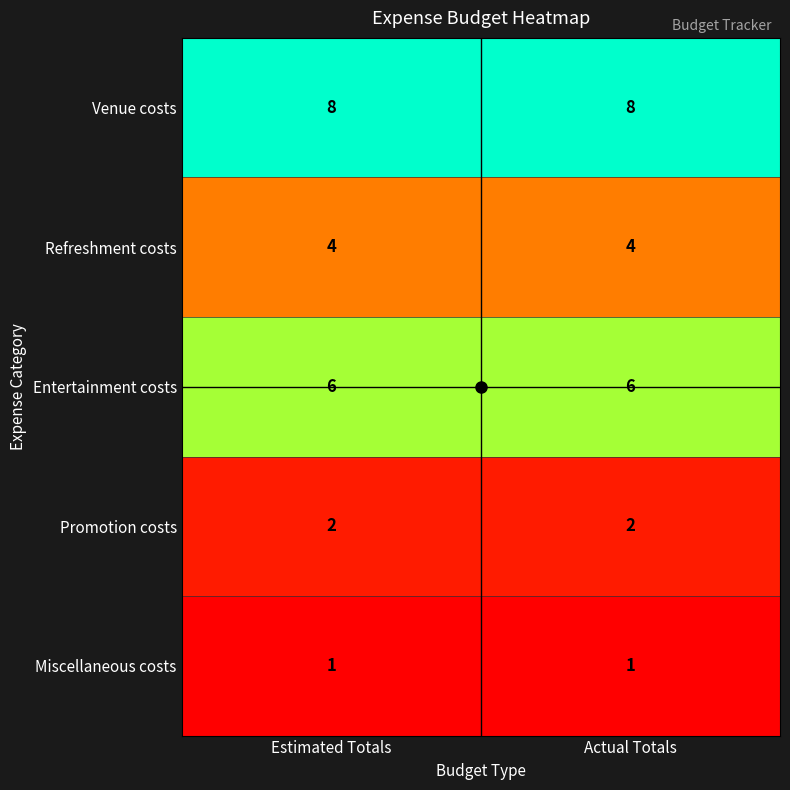

What is the difference between the highest and lowest values at Estimated Totals?

7